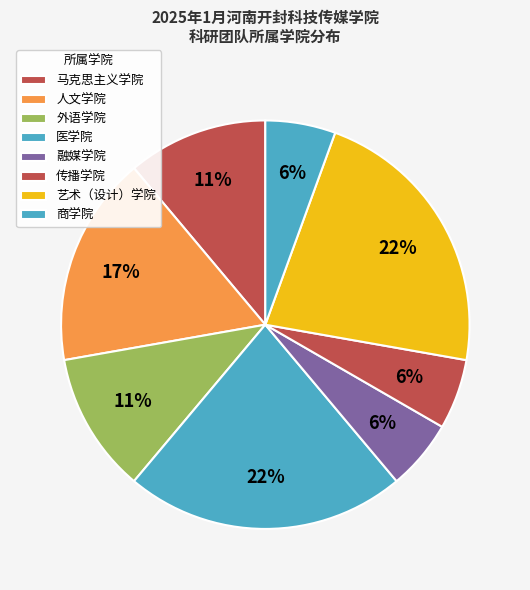

What percentage is the 外语学院 slice, to the nearest percent?

11%